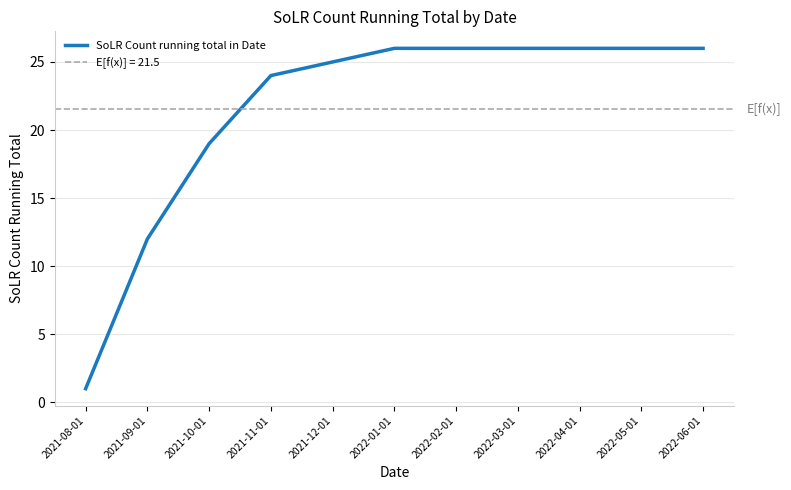

Rank the categories by value from lowest to highest.

2021-08-01, 2021-09-01, 2021-10-01, 2021-11-01, 2021-12-01, 2022-01-01, 2022-02-01, 2022-03-01, 2022-04-01, 2022-05-01, 2022-06-01